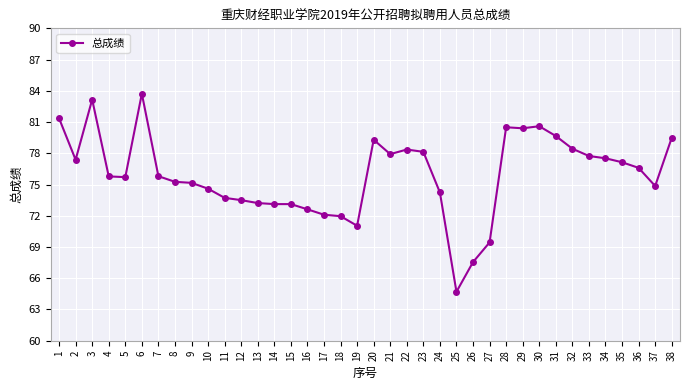

At which category does the chart reach its minimum across all series?

25